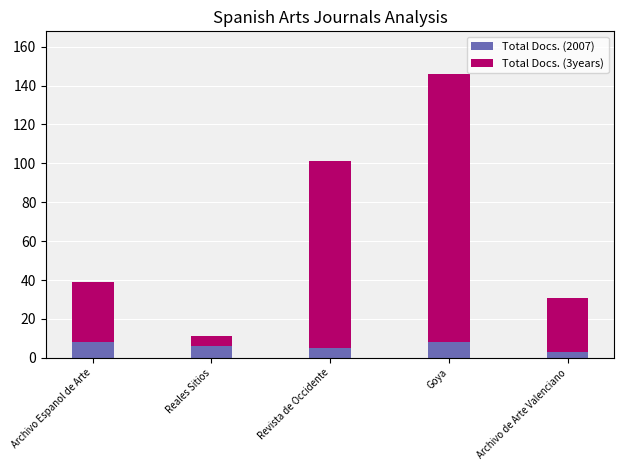

At how many categories does at least one series exceed 15?

4